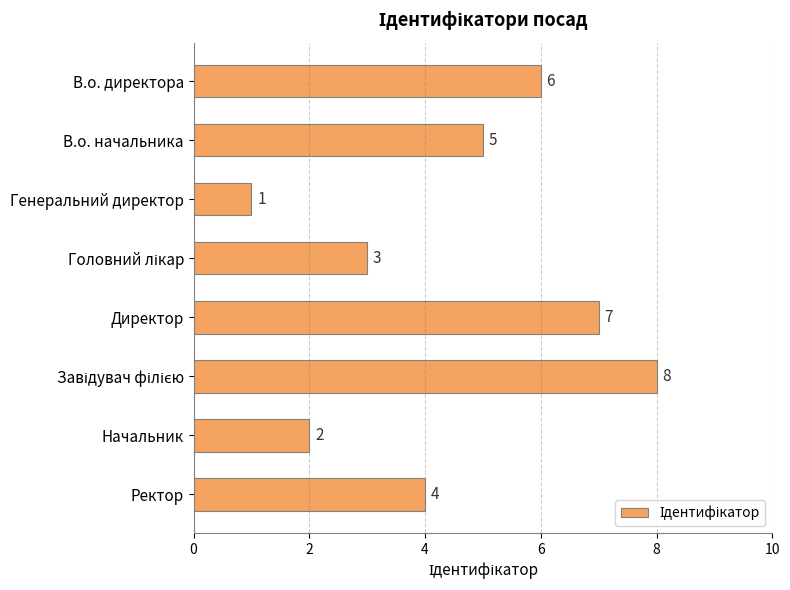

Reading top to bottom, list all the values displayed in this chart.

6	5	1	3	7	8	2	4